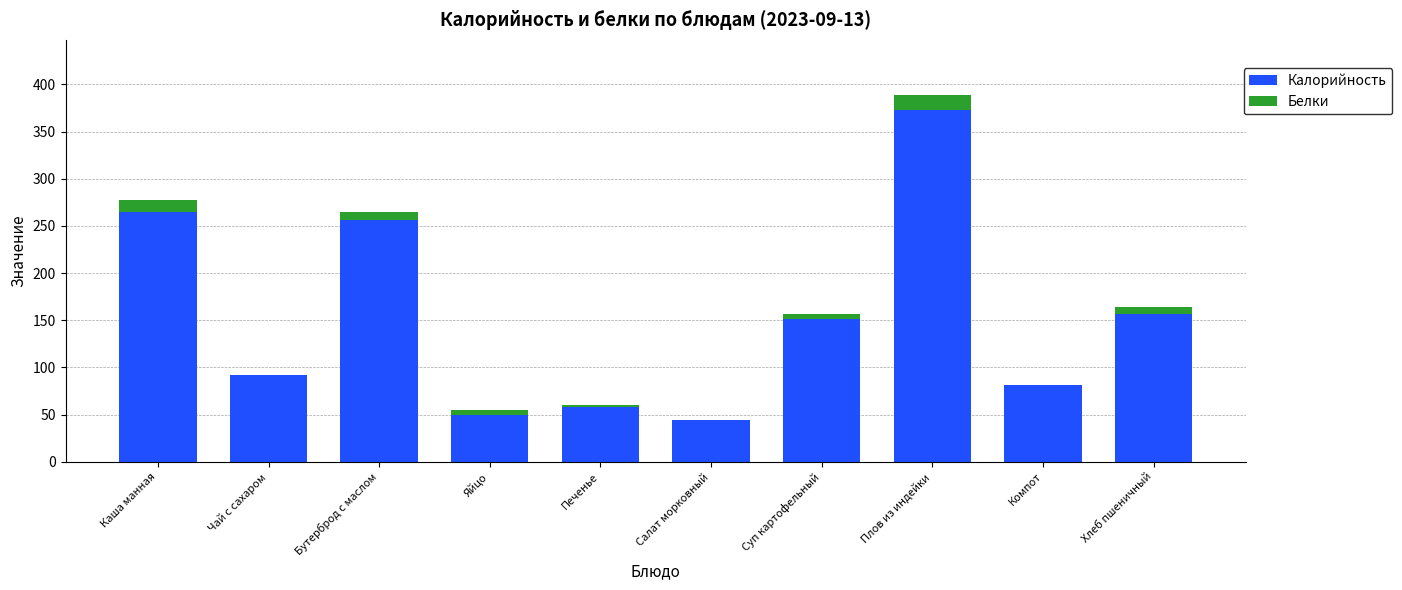

Where does the Калорийность series first go above 151?

Каша манная